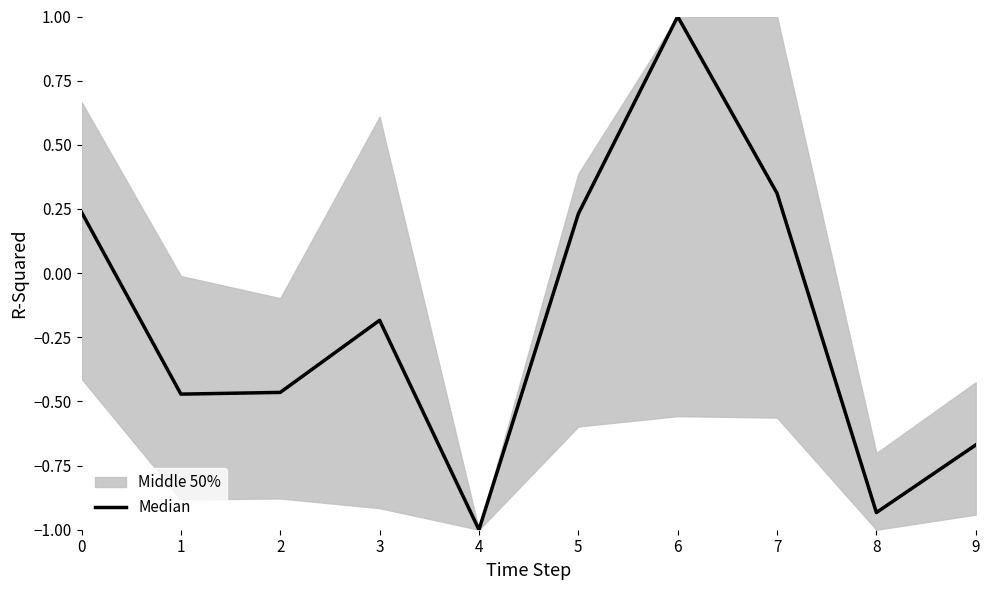

Does the chart display data point markers on the line(s)?

No